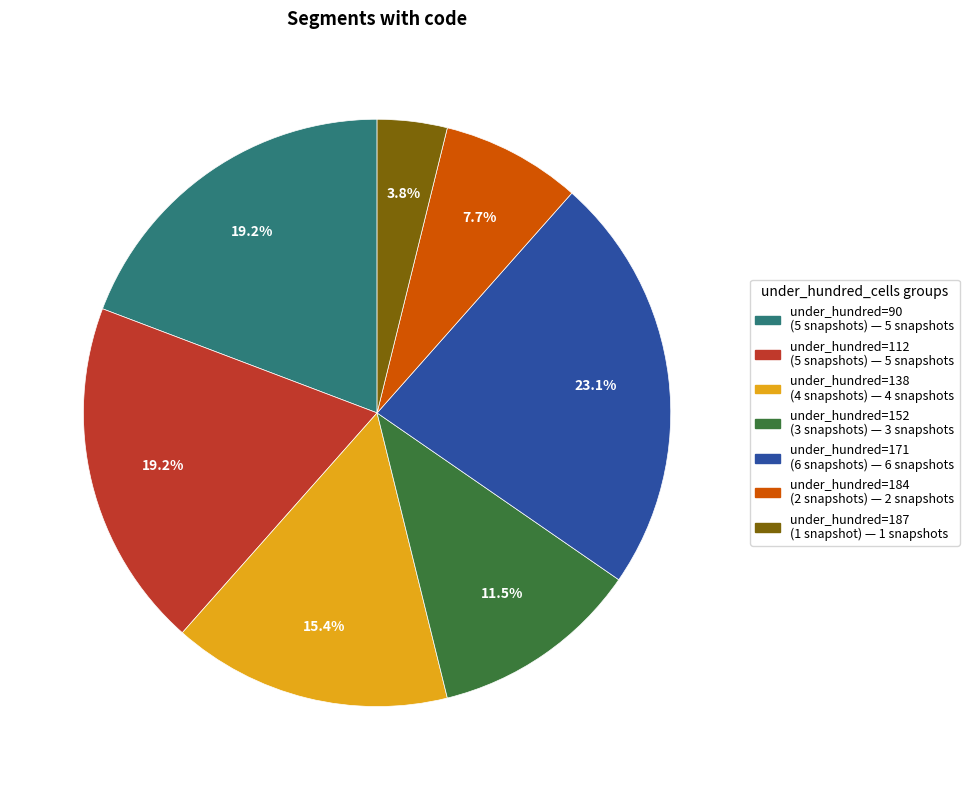

Does any single category account for the majority?

No